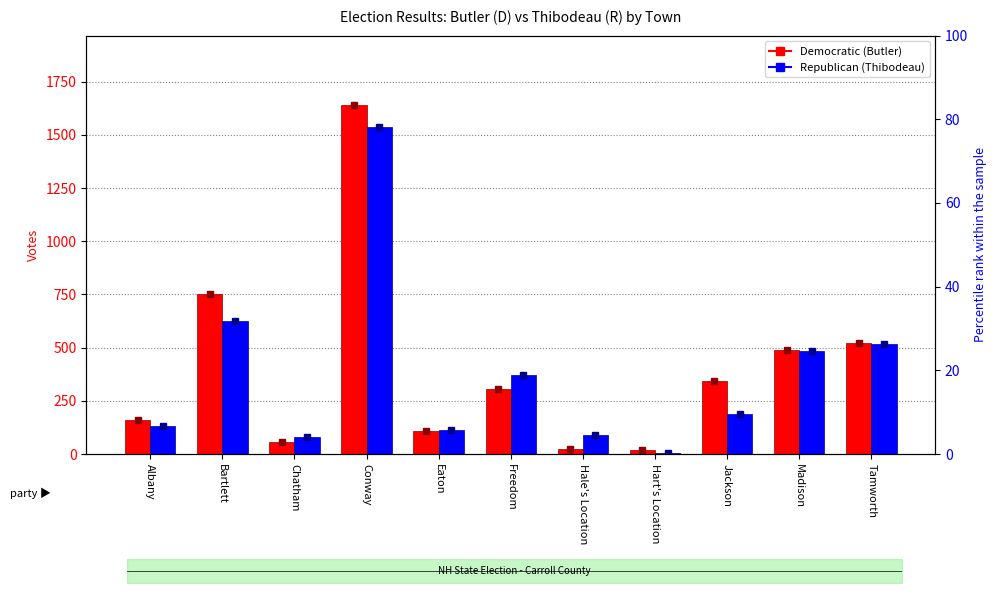

How many bars are there in total?

22